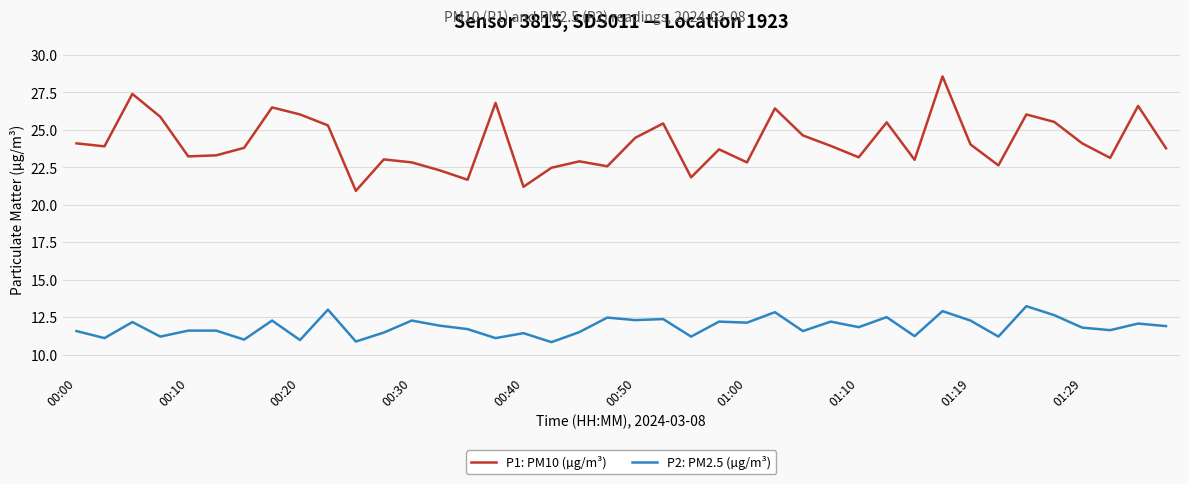

How many series are shown in this chart?

2